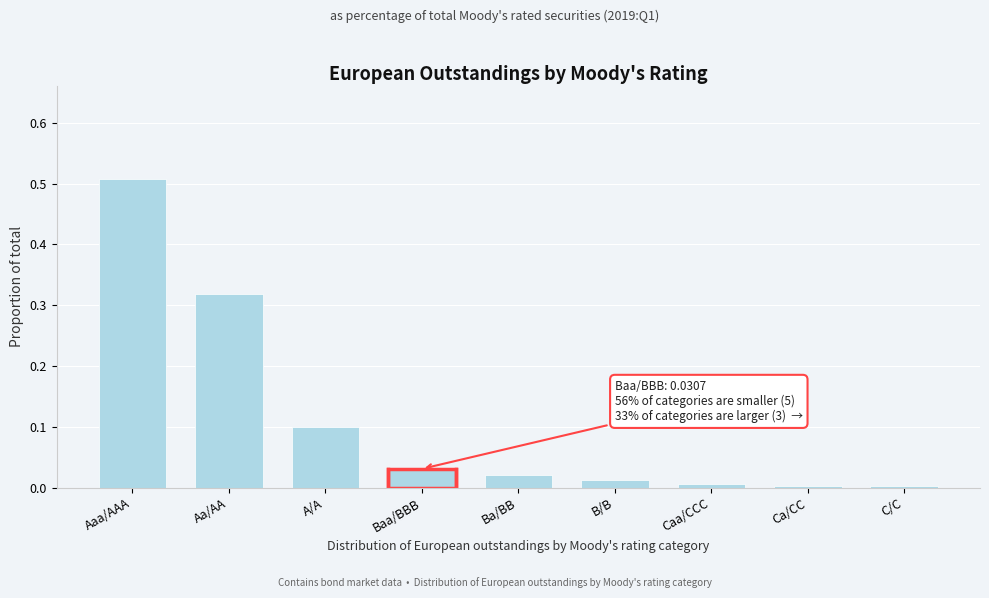

Which category has the highest value across all series?

Aaa/AAA